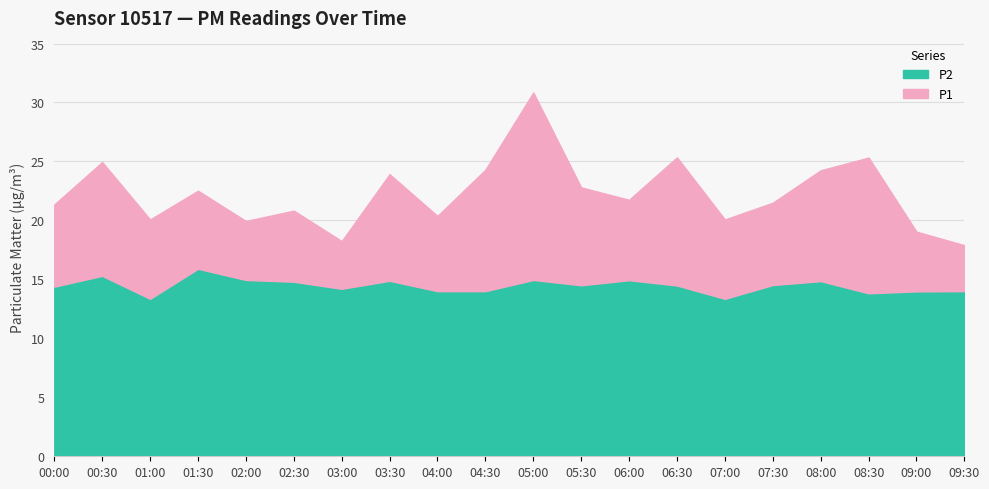

Is it true that P1 equals 20.1 at 01:00?

True